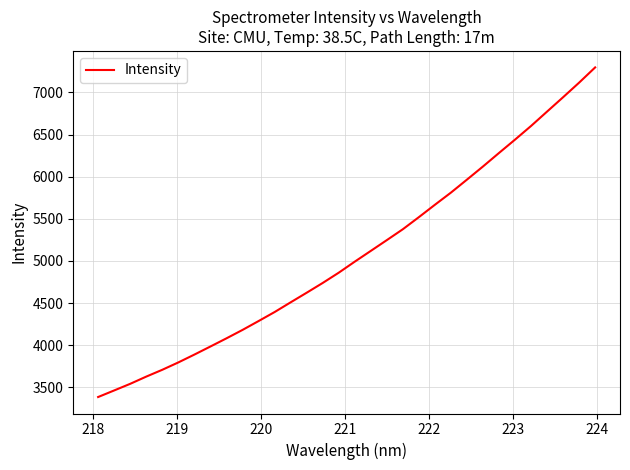

What is the smallest value displayed?

3384.9